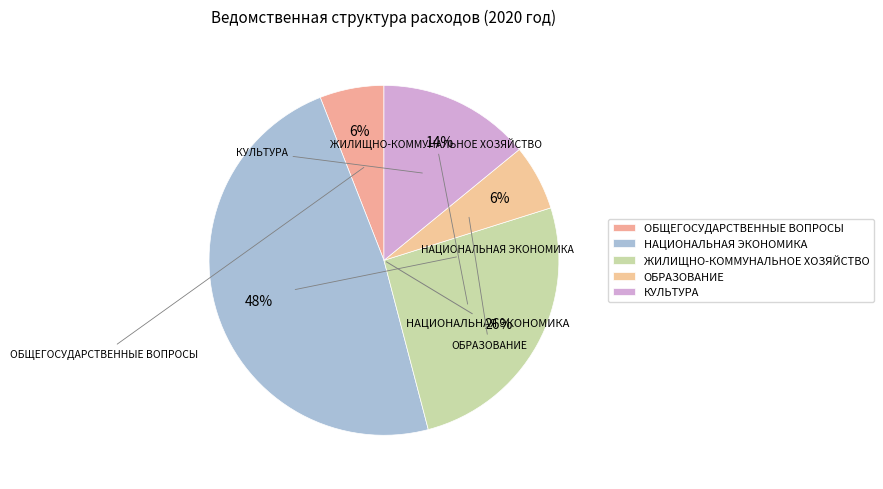

What percentage do ОБРАЗОВАНИЕ and НАЦИОНАЛЬНАЯ ЭКОНОМИКА together represent?

54.2%